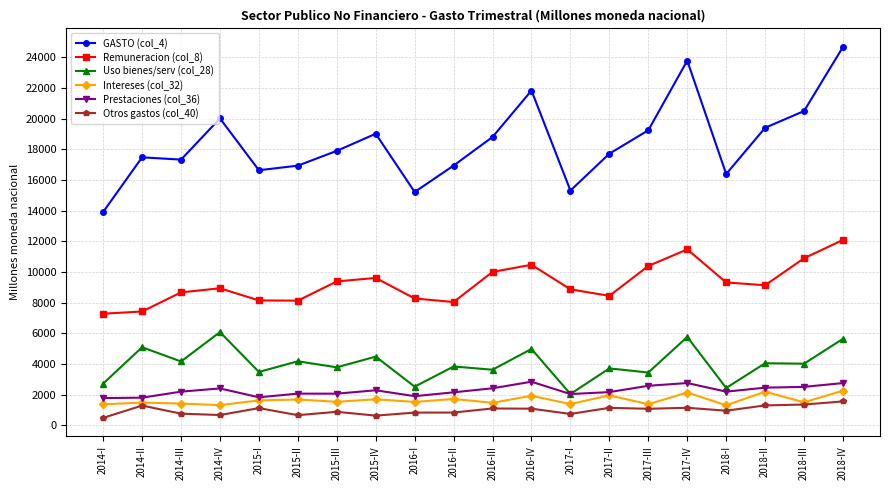

True or false: Intereses (col_32) has more than 1 points higher than both neighbors.

True